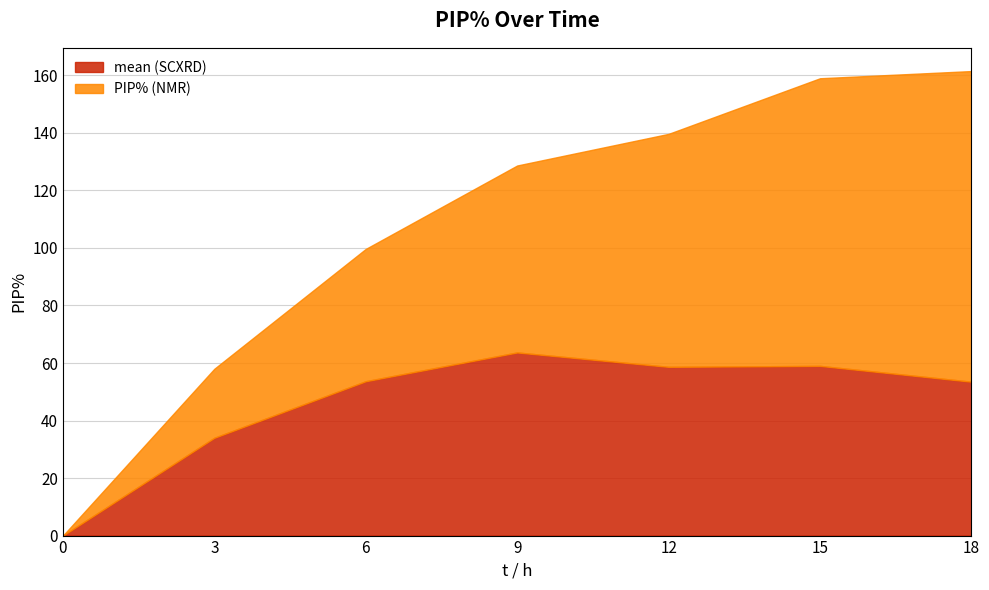

The PIP% (NMR) series shows 100.0 at 15. True or false?

True